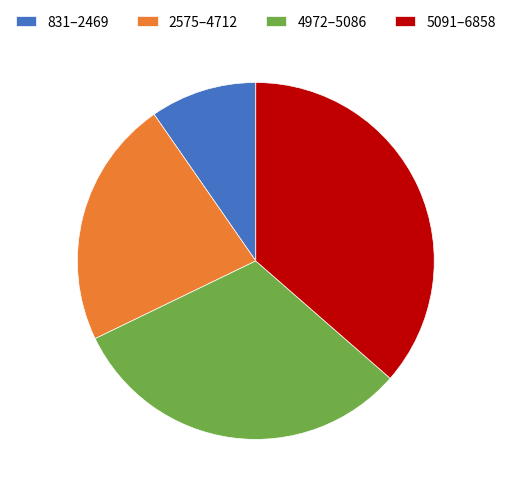

Count the number of slices in the pie.

4